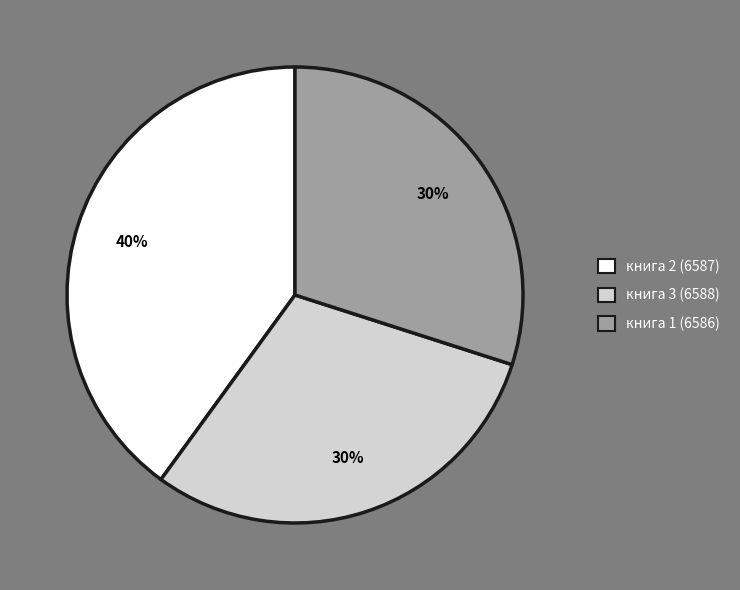

Does any single category account for the majority?

No